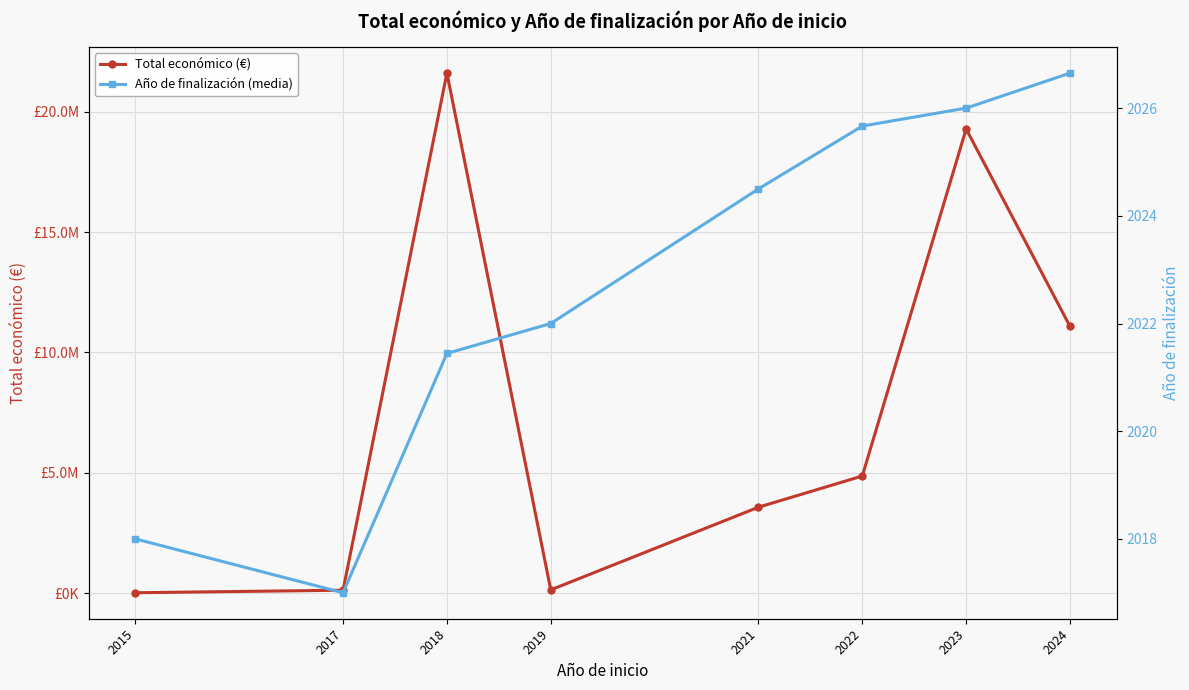

At which label is Total económico (€) closest to 10807498?

2024